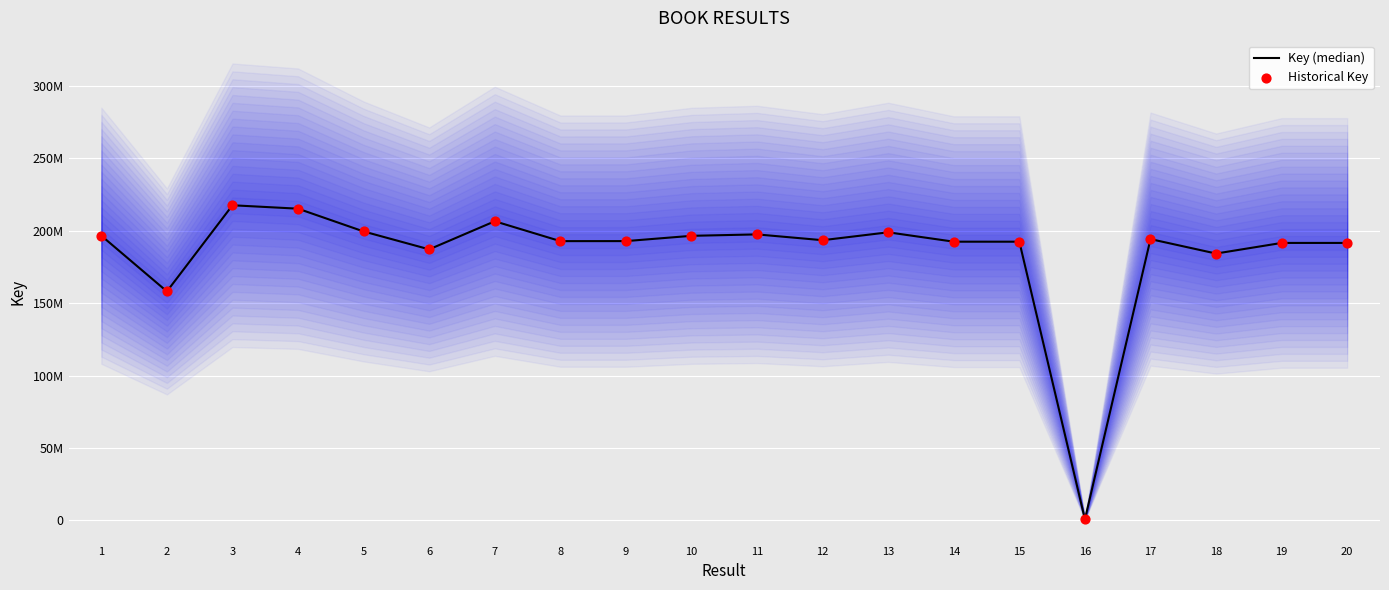

Which series contains the lowest Y value?

Key (median)